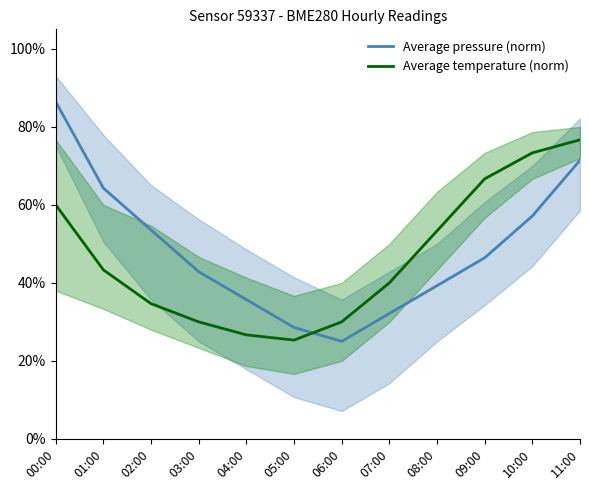

The value of Average temperature (norm) at 10:00 is 0.7. True or false?

True